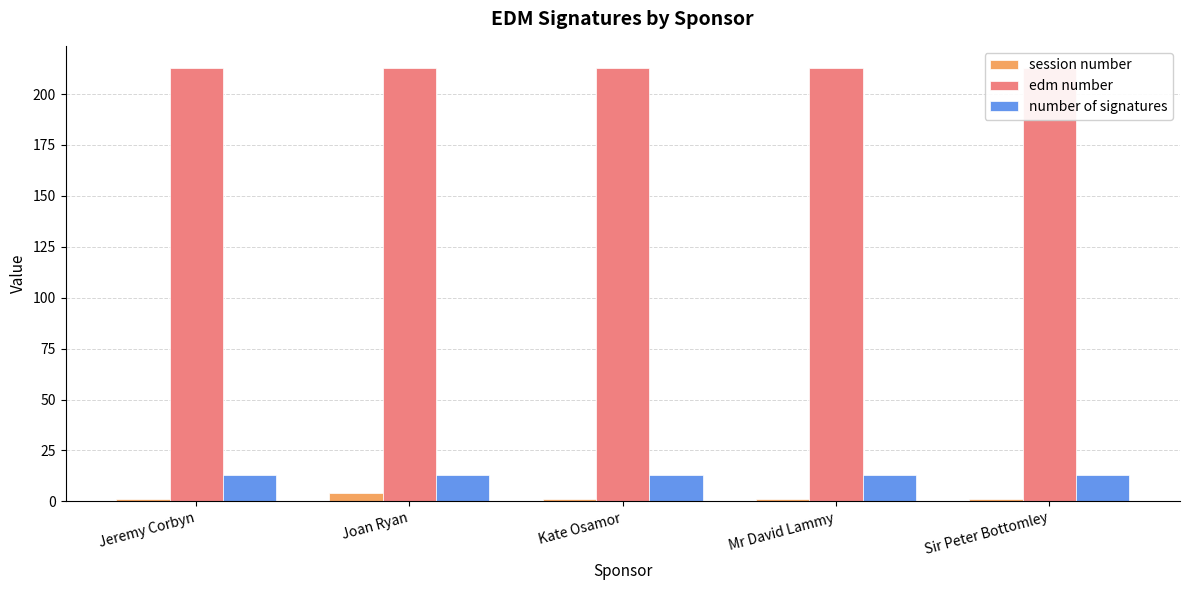

How many categories are shown in the chart?

5